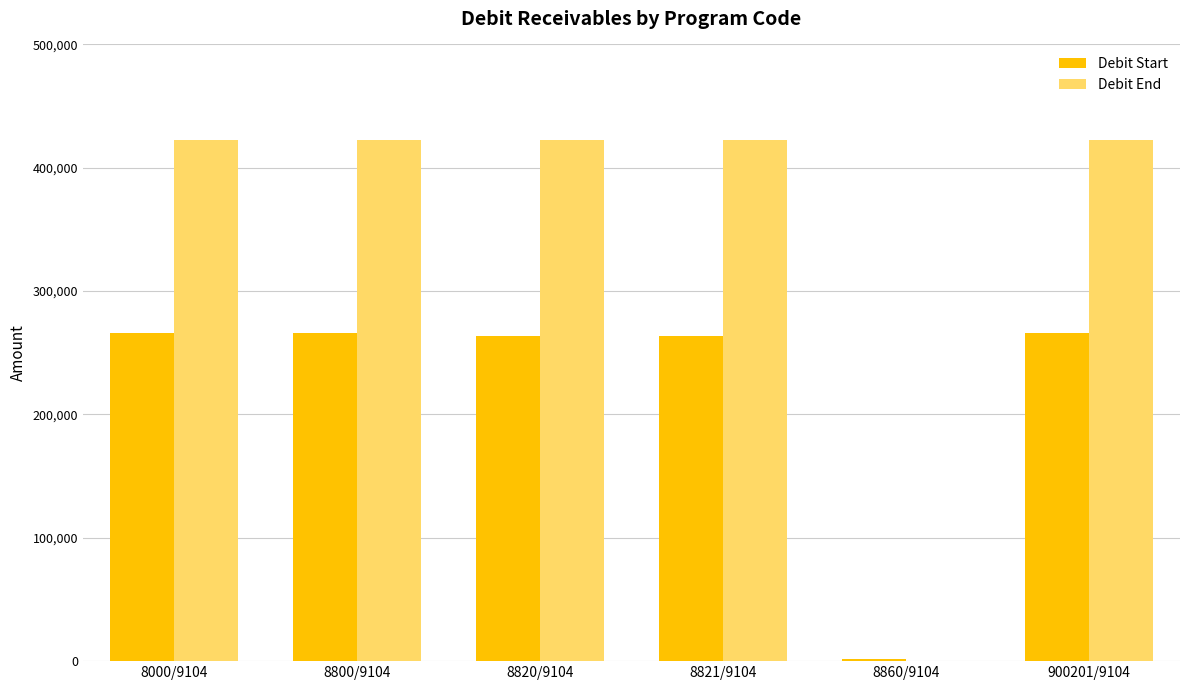

What are all the series names shown in the legend?

Debit Start, Debit End